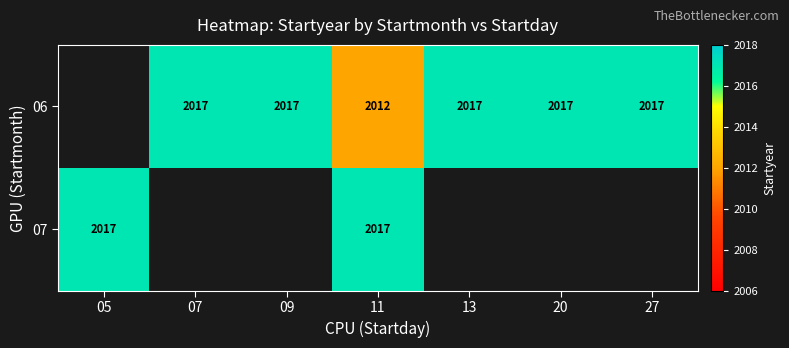

Count the number of data series in this chart.

2